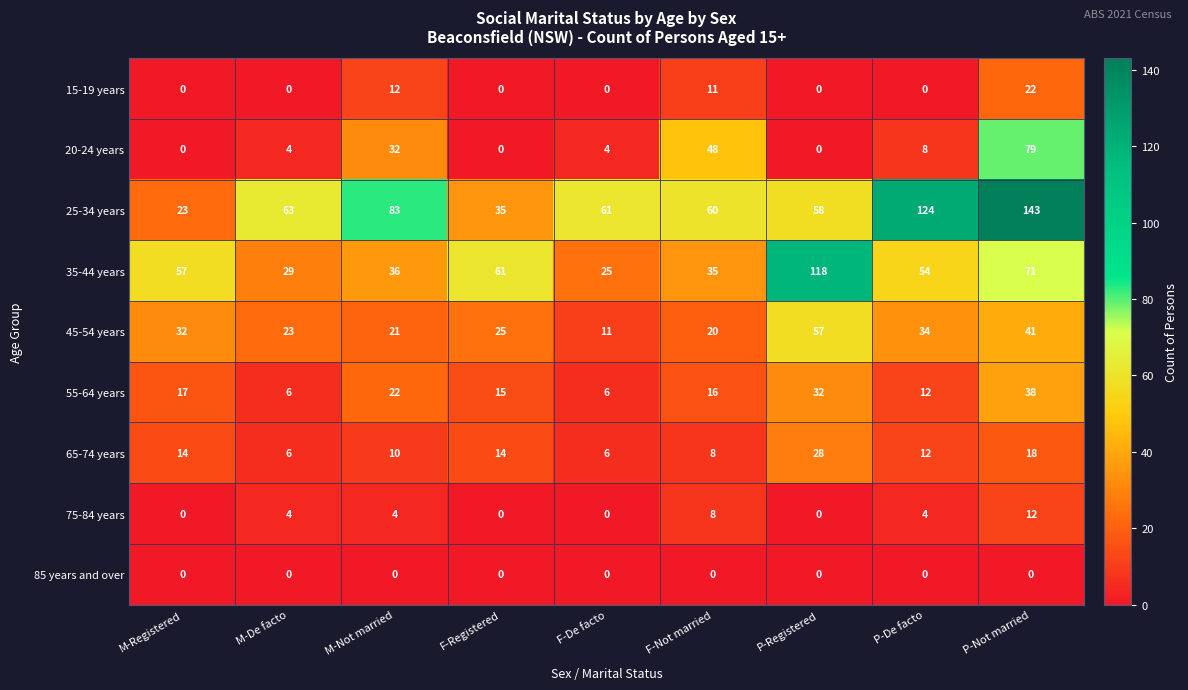

List the series in order of their peak value, lowest first.

85 years and over, 75-84 years, 15-19 years, 65-74 years, 55-64 years, 45-54 years, 20-24 years, 35-44 years, 25-34 years